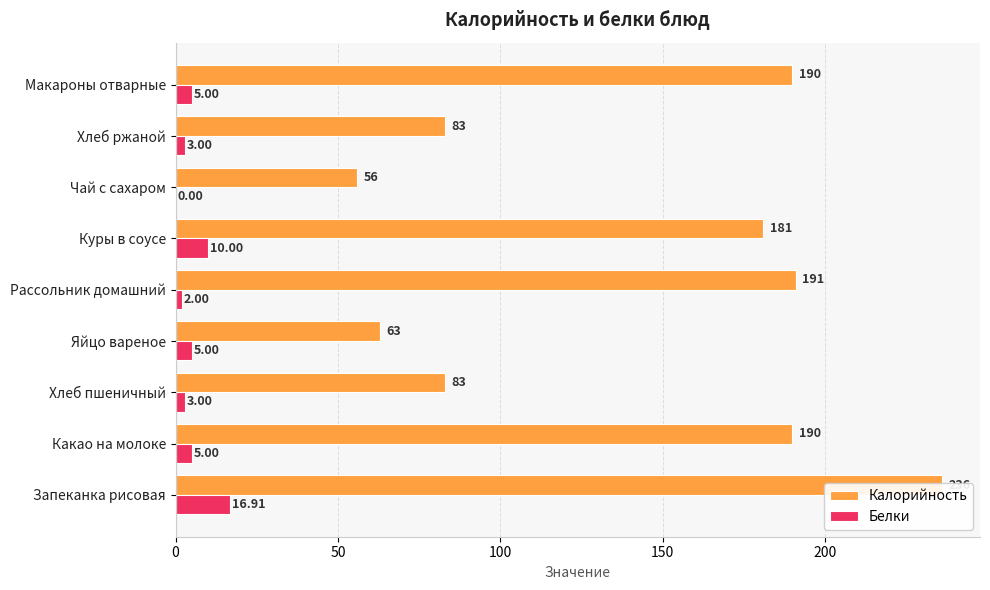

True or false: Калорийность has a value of 127.0 at Хлеб ржаной.

False